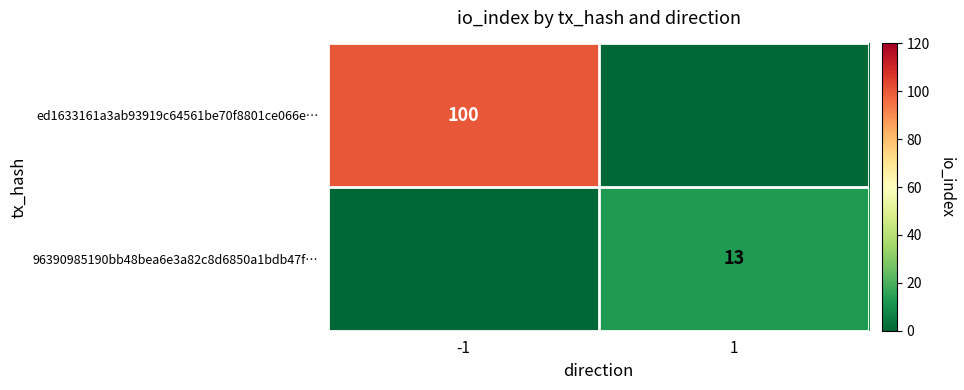

The ed1633161a3ab93919c64561be70f8801ce066e… series shows 66 at -1. True or false?

False